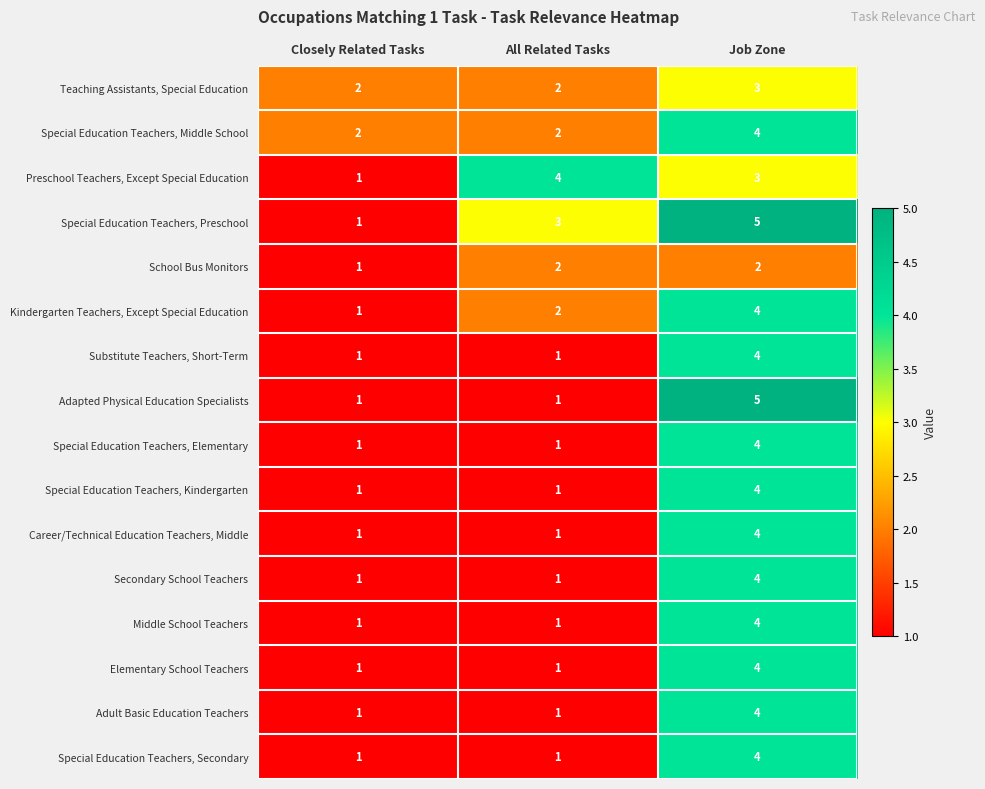

What is the total value across all series at Job Zone?

62